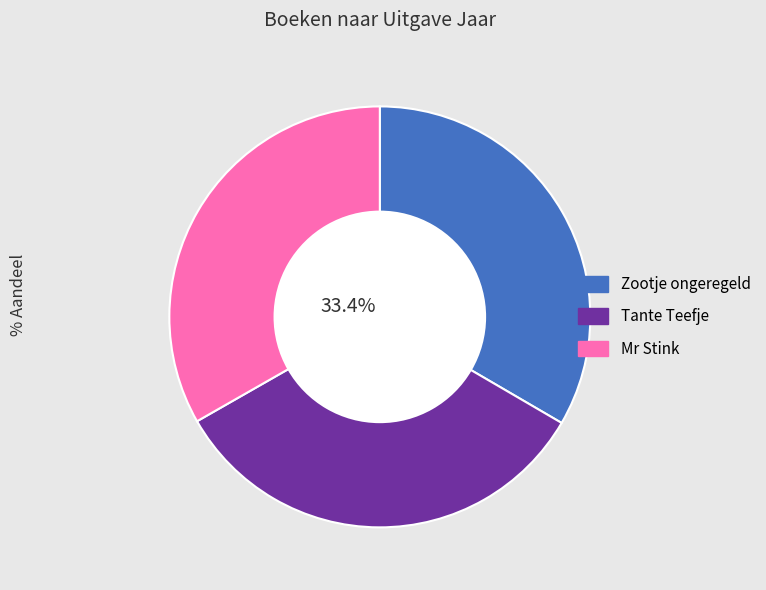

Is it true that Mr Stink is 33% of the pie?

True